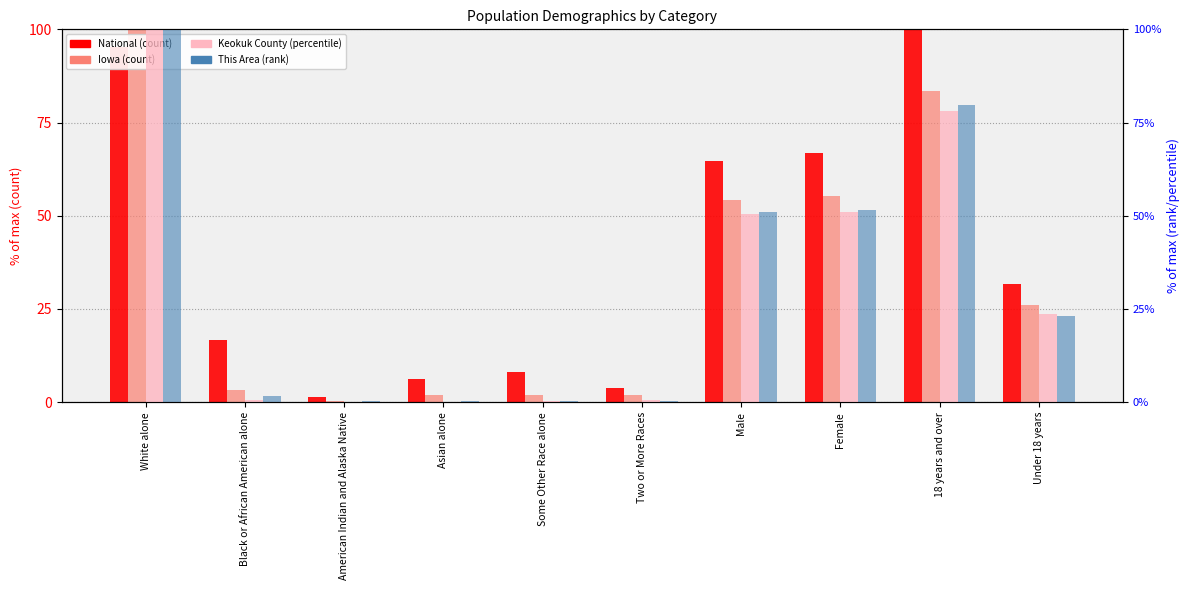

Which has a higher value, 18 years and over or American Indian and Alaska Native?

18 years and over